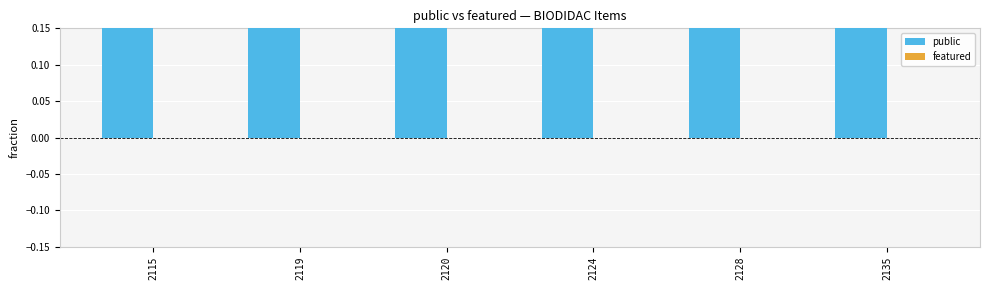

How many groups of bars are there?

6